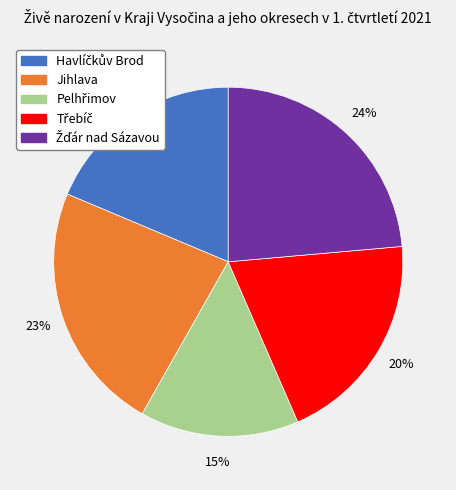

Count the number of slices in the pie.

5